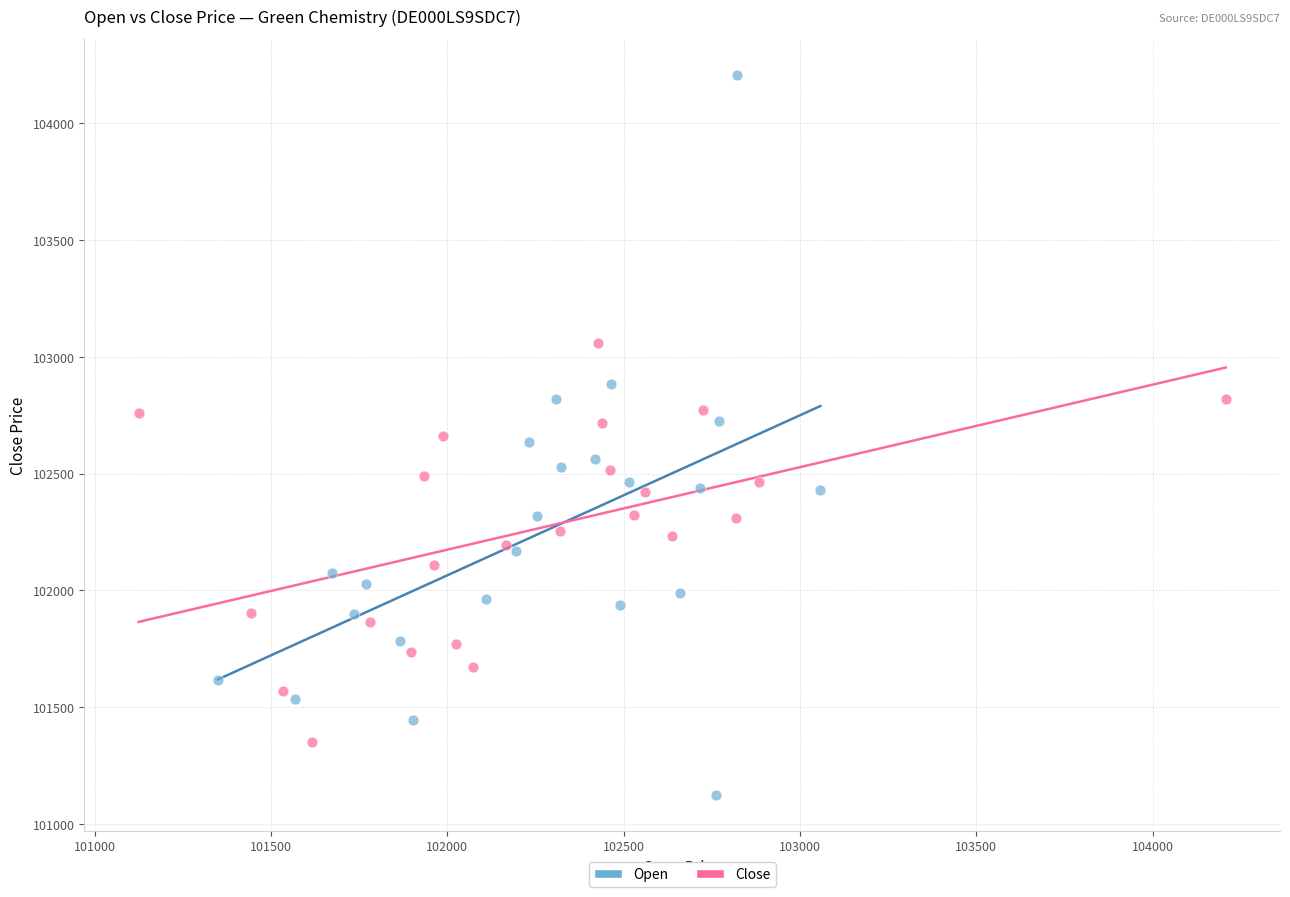

What are all the series names shown in the legend?

Open, Close